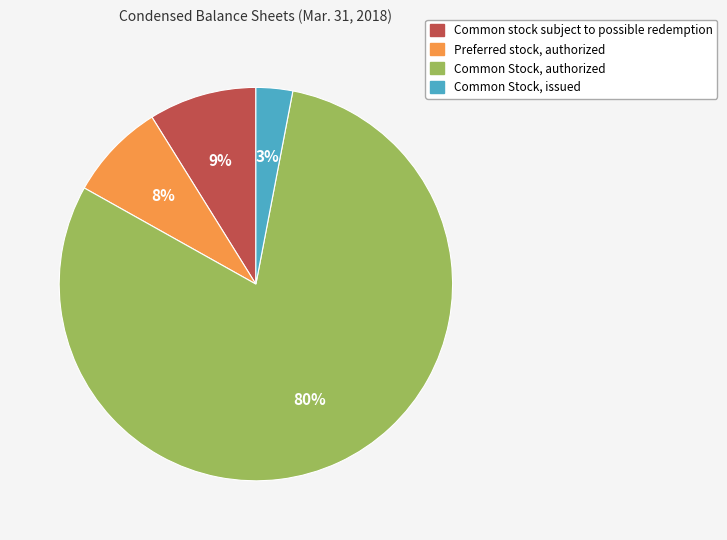

Does any single category account for the majority?

Yes